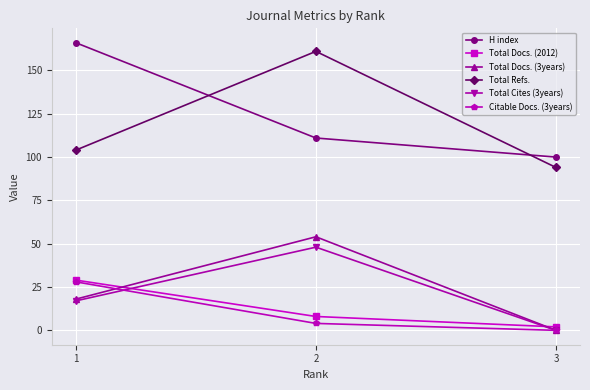

Is the value of Total Refs. at 2 greater than the value of H index at 2?

Yes